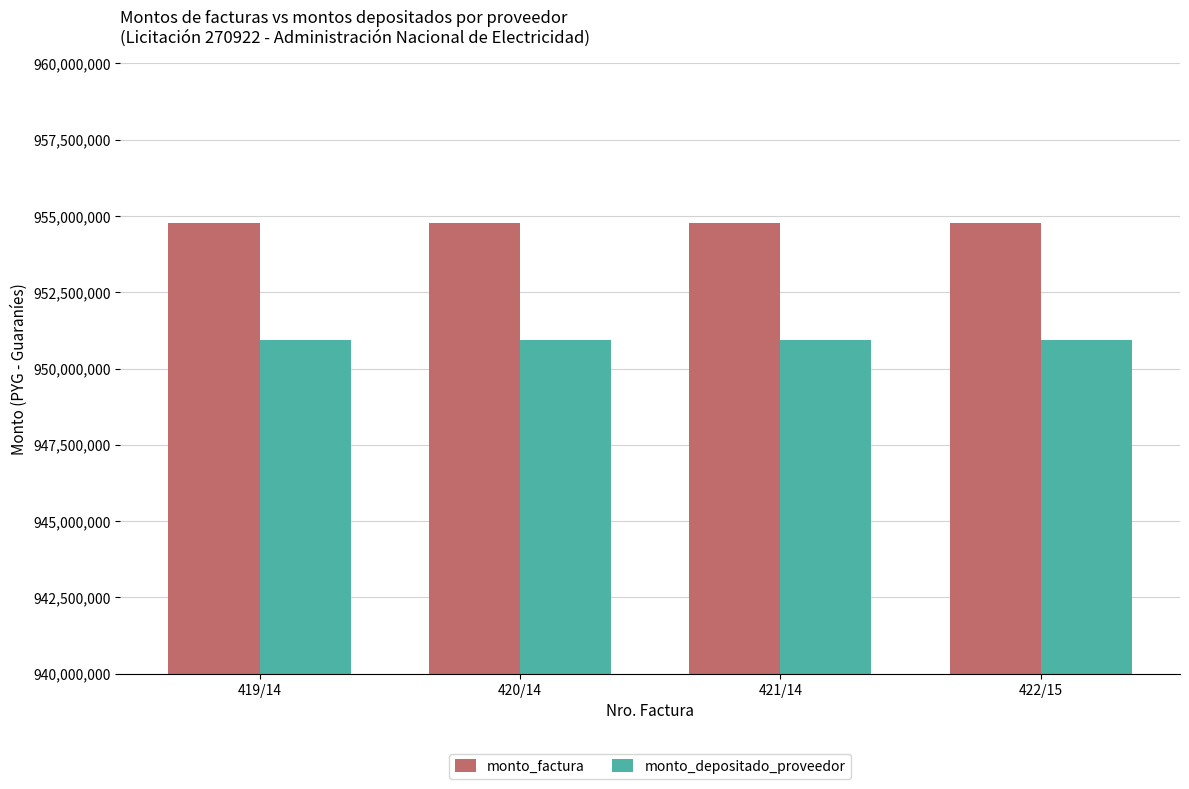

The value of monto_depositado_proveedor at 419/14 is 588350489. True or false?

False